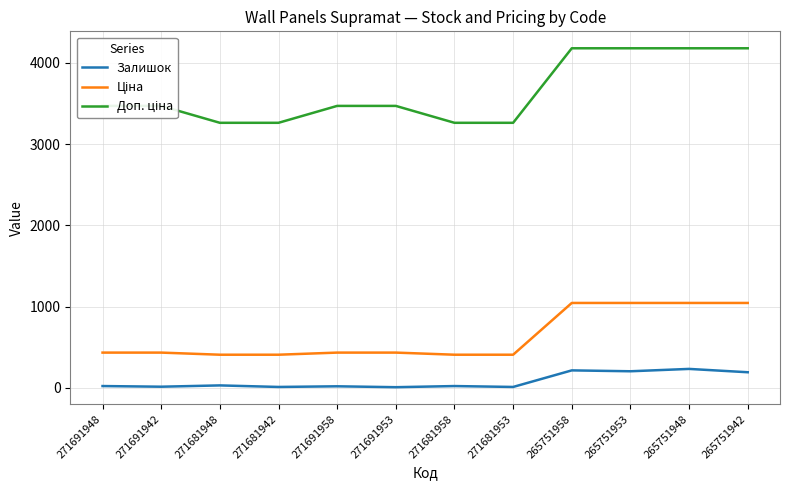

List the labels in order of Залишок value, smallest first.

271691953, 271681942, 271681953, 271691942, 271691958, 271691948, 271681958, 271681948, 265751942, 265751953, 265751958, 265751948